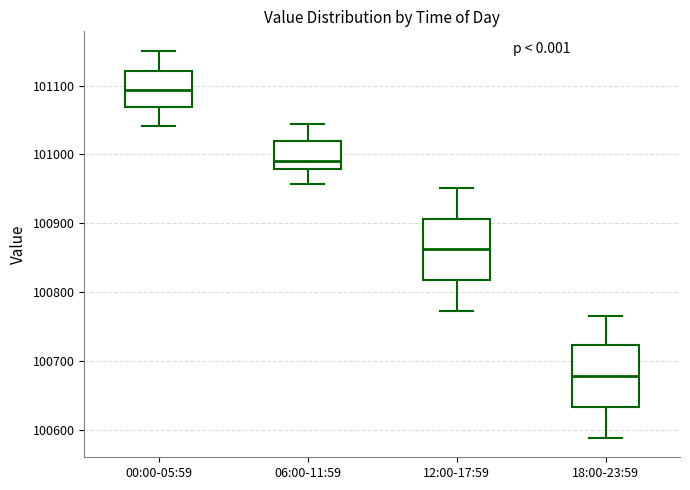

Which box's median line is the highest?

00:00-05:59